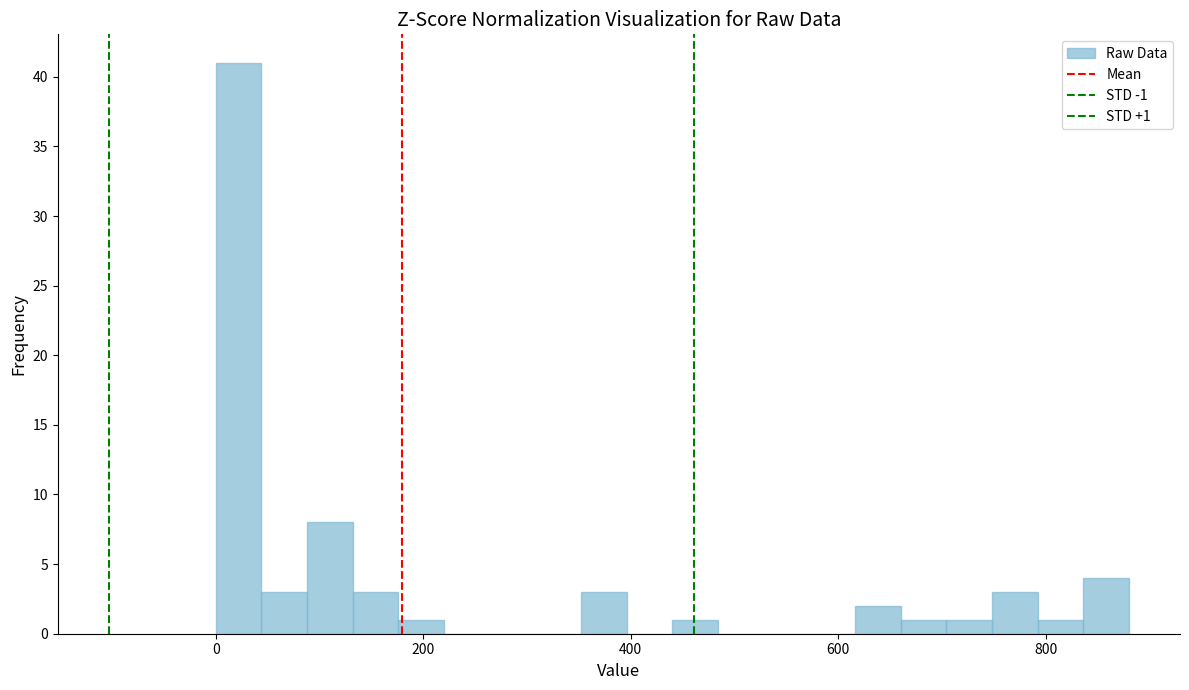

Read against the x-axis, roughly where is the centre of the tallest bar?

20